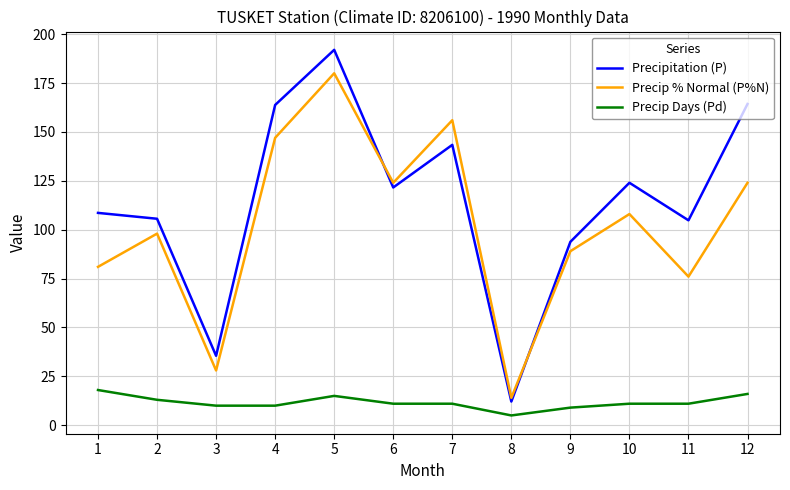

What is the difference between the maximum and minimum values in the Precipitation (P) series?

179.9